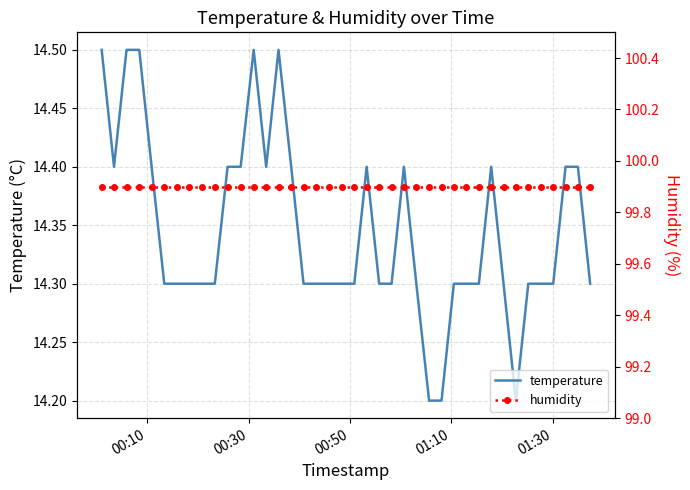

True or false: temperature and humidity cross at least once.

False